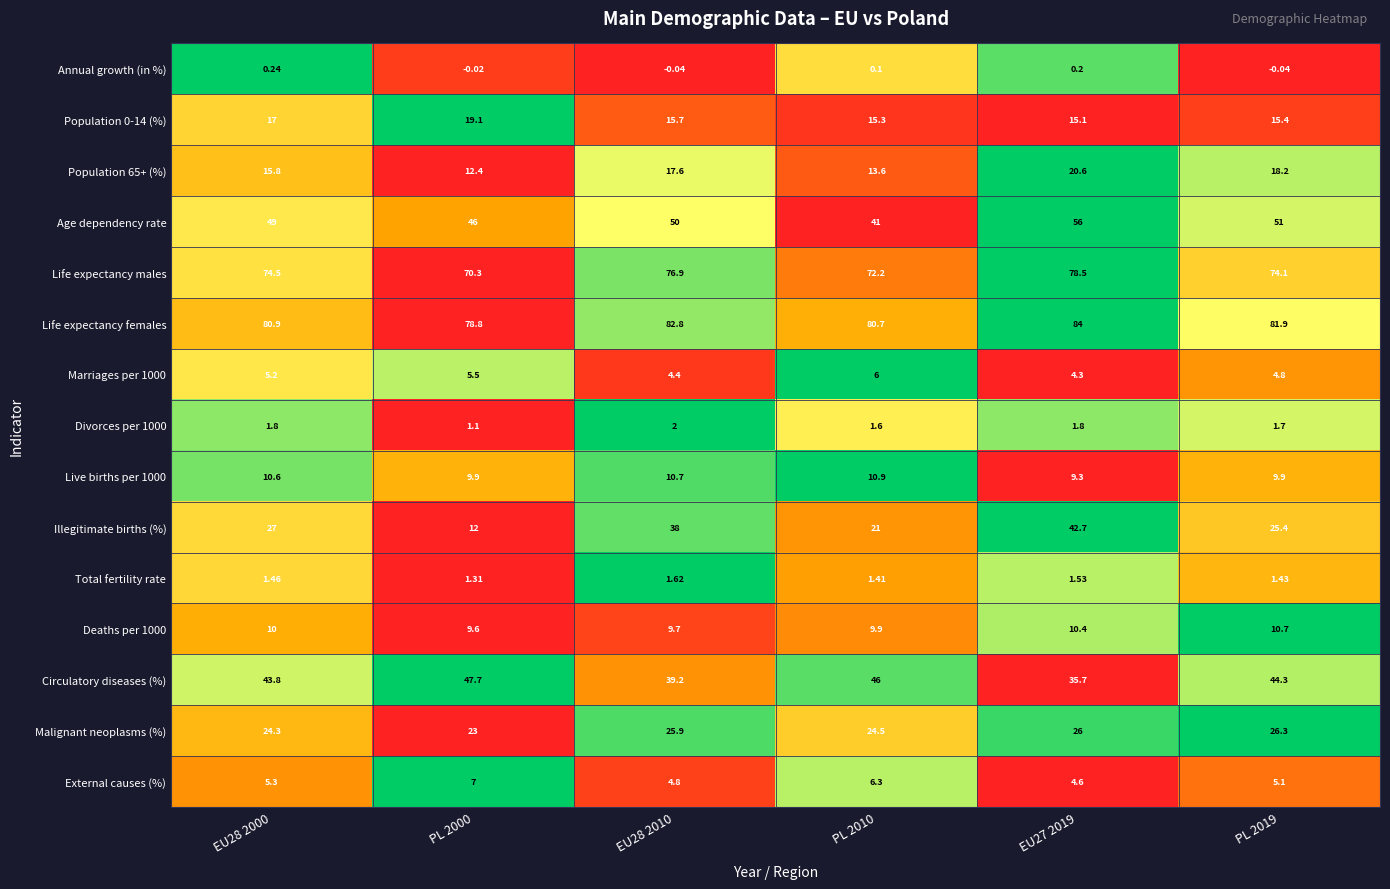

Which series has the largest range (max minus min)?

Illegitimate births (%)